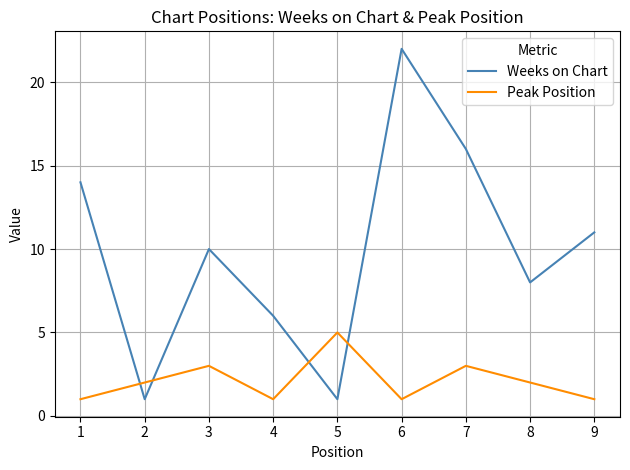

At which category does Peak Position reach its first local valley?

4